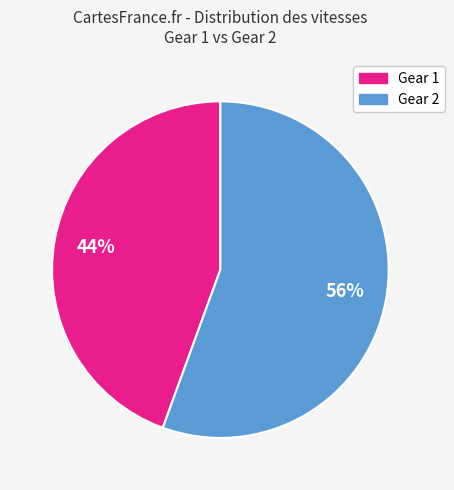

Rank the categories by value from lowest to highest.

Gear 1, Gear 2